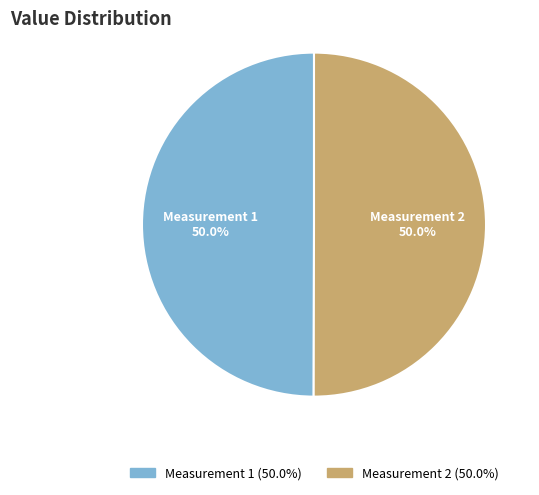

To the nearest percent, what is the average slice percentage?

50%